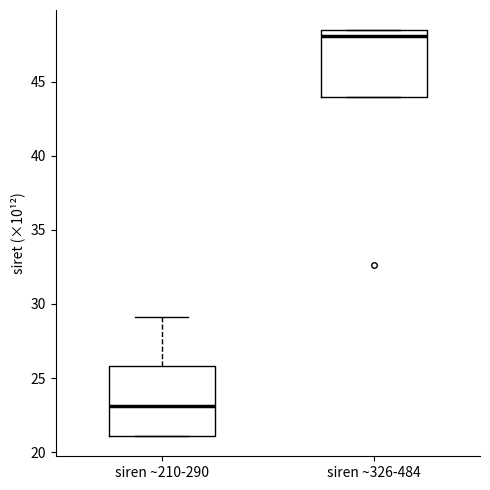

Reading left to right, read every box against the y-axis: the position of its median line, the range the box covers, and the ends of its whiskers. The values are not printed on the chart, so give them approximately, as read against the axis.

siren ~210-290: median 23.0, box 21.0 to 26.0, whiskers 21.0 to 29.0
siren ~326-484: median 48.0, box 44.0 to 48.5, whiskers 44.0 to 48.5